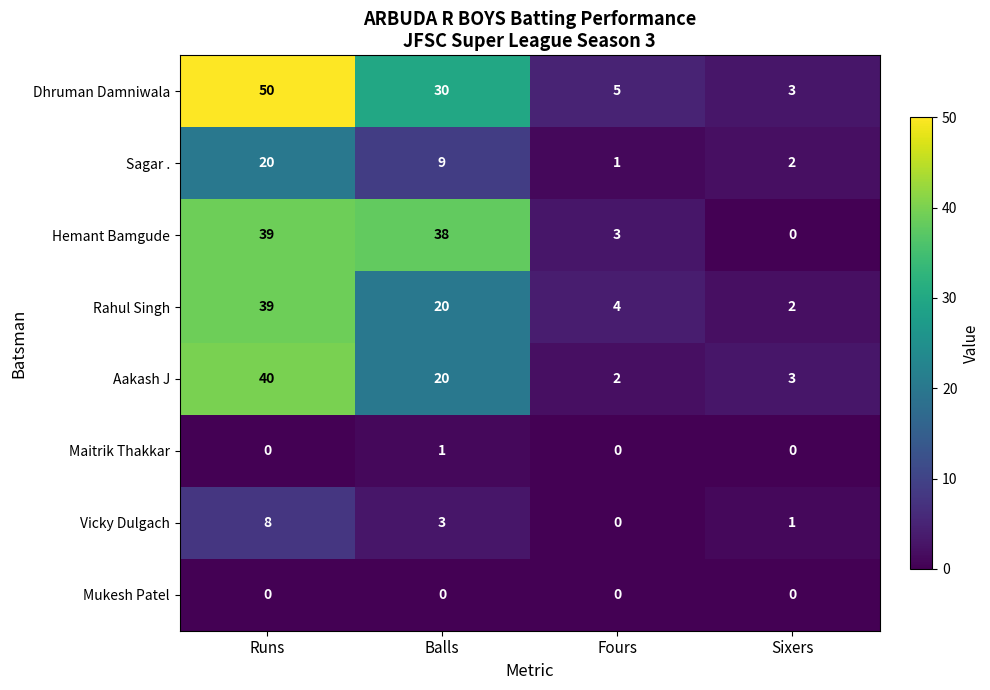

The value of Hemant Bamgude at Sixers is -18. True or false?

False